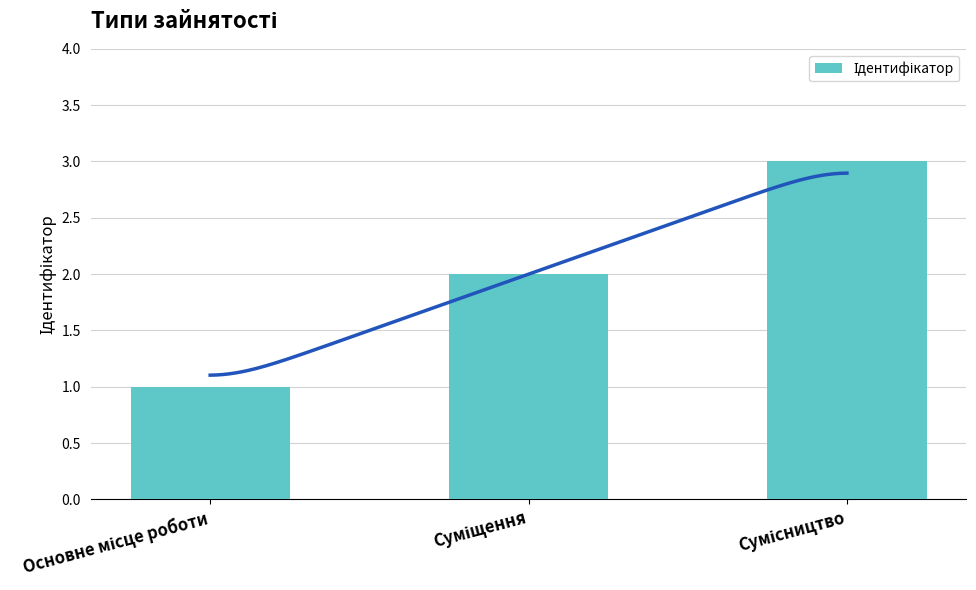

Reading left to right, what are all the values shown in this chart?

Основне місце роботи=1	Суміщення=2	Сумісництво=3